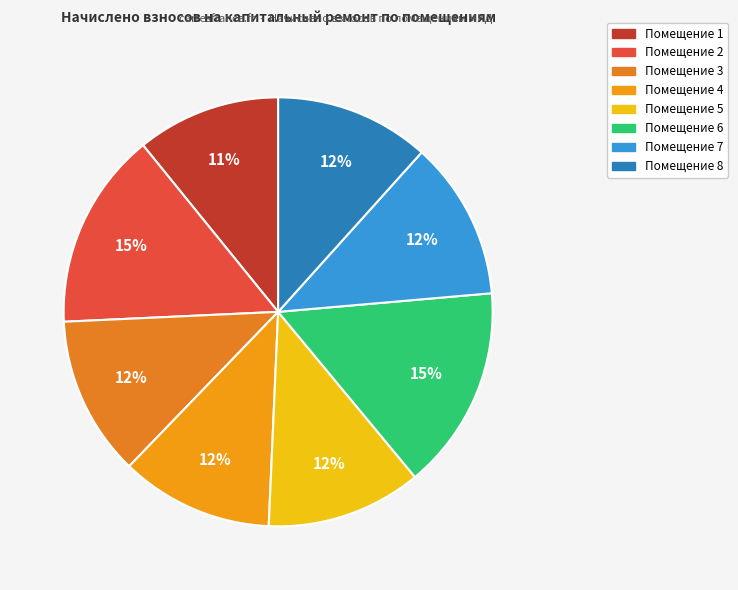

How many segments does this pie chart have?

8